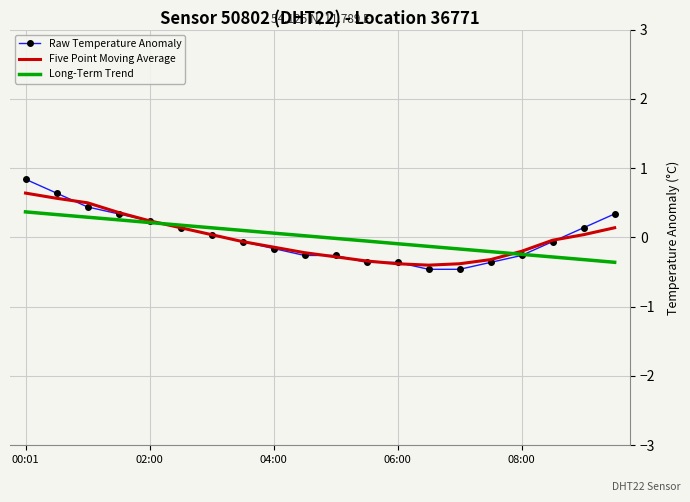

How many intersections are there between Five Point Moving Average and Long-Term Trend?

2